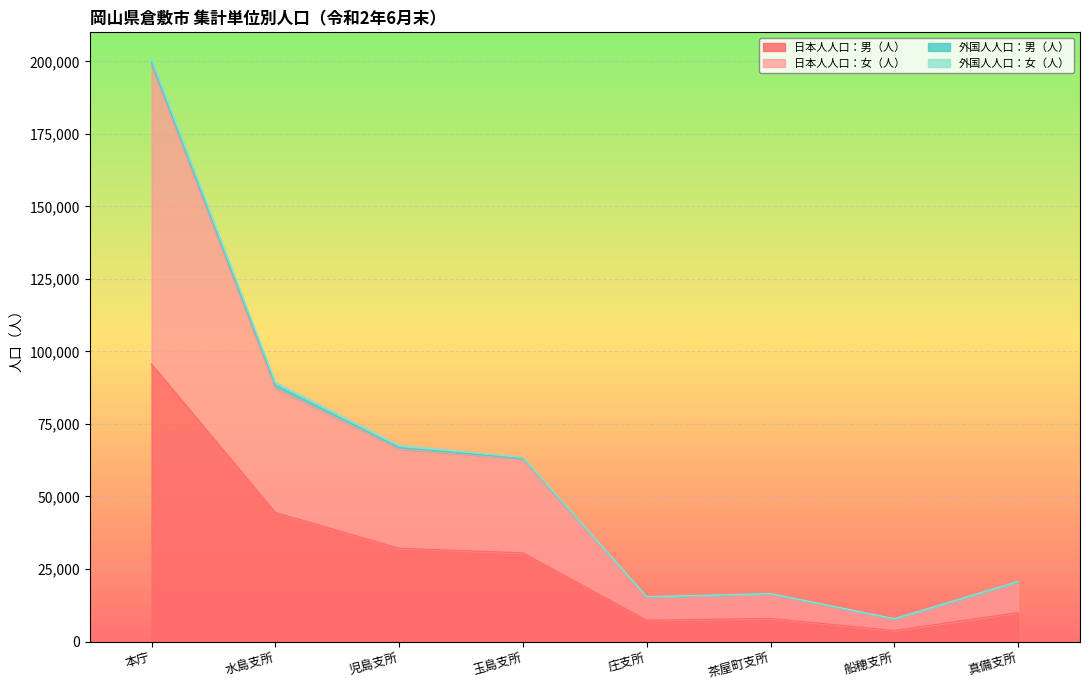

At which category is the sum across all series the highest?

本庁